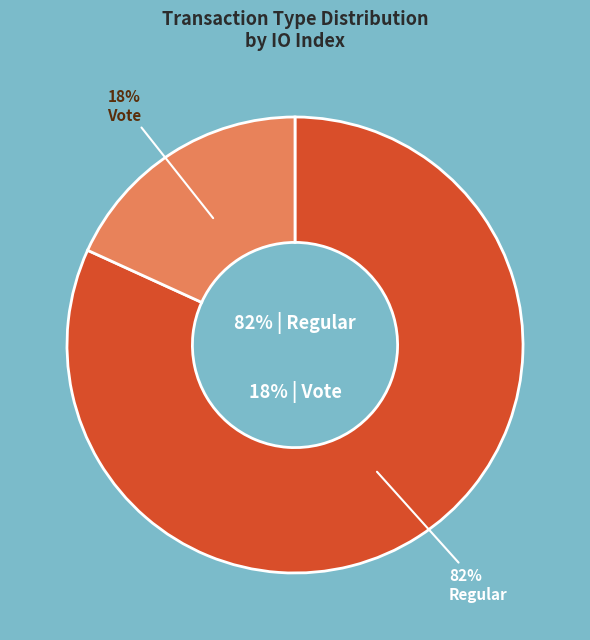

What is the smallest slice in the pie chart?

Vote